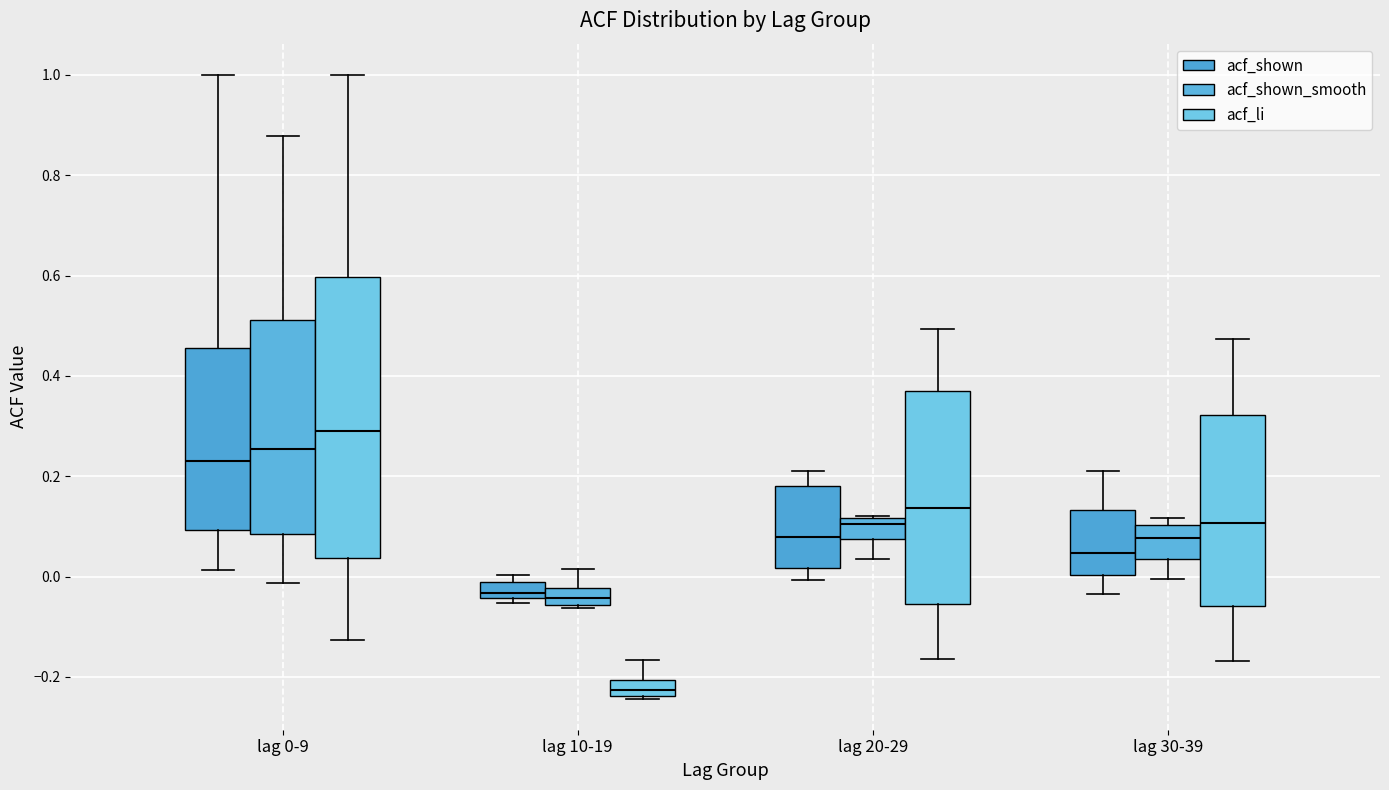

Where is the lower edge of the box for lag 20-29 (acf_li) on the y-axis? The values are not printed on the chart, so give them approximately, as read against the axis.

-0.06